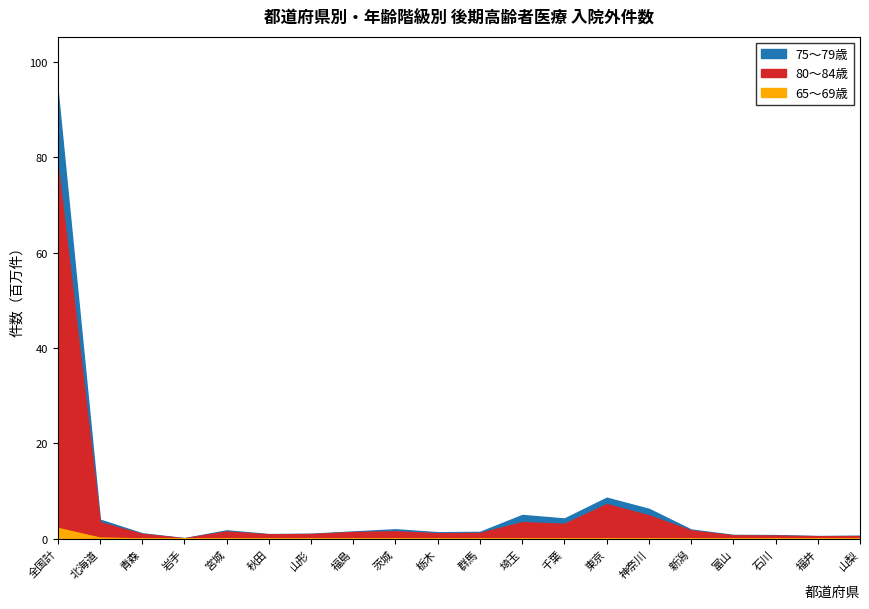

What is the label of the 14th point from the left?

東京